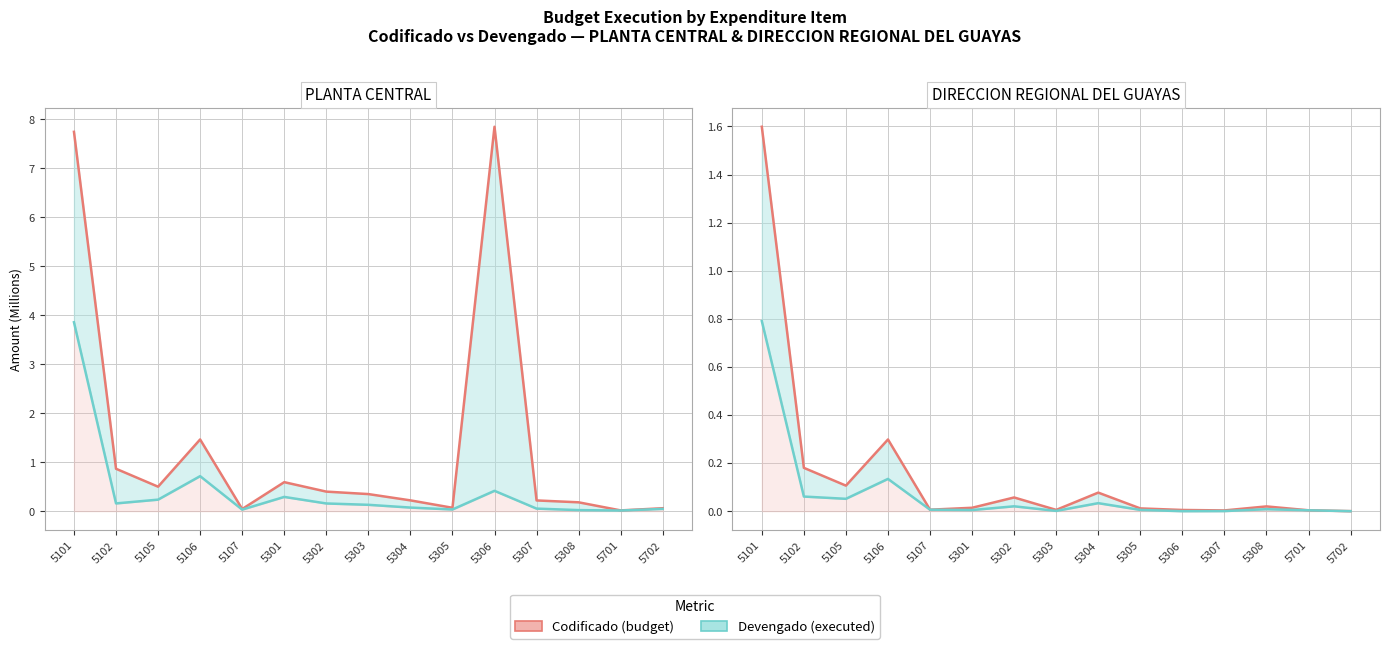

Which series changed the most between 5101 and 5306?

Codificado